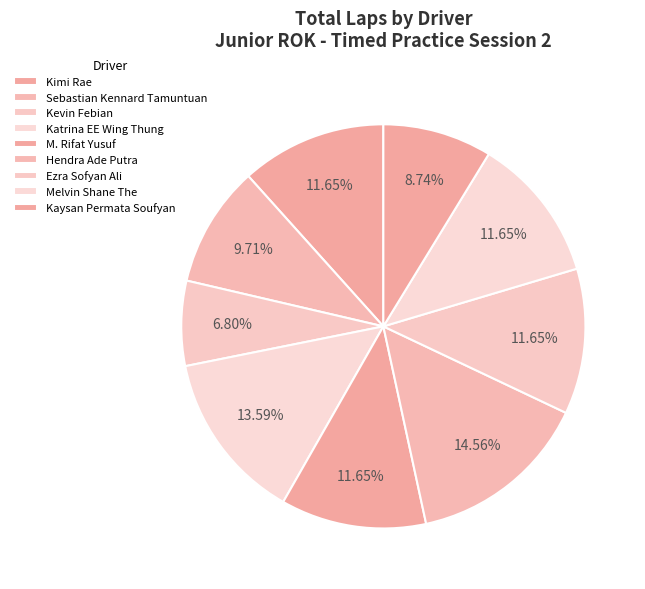

Is it true that Ezra Sofyan Ali is 12% of the pie?

True